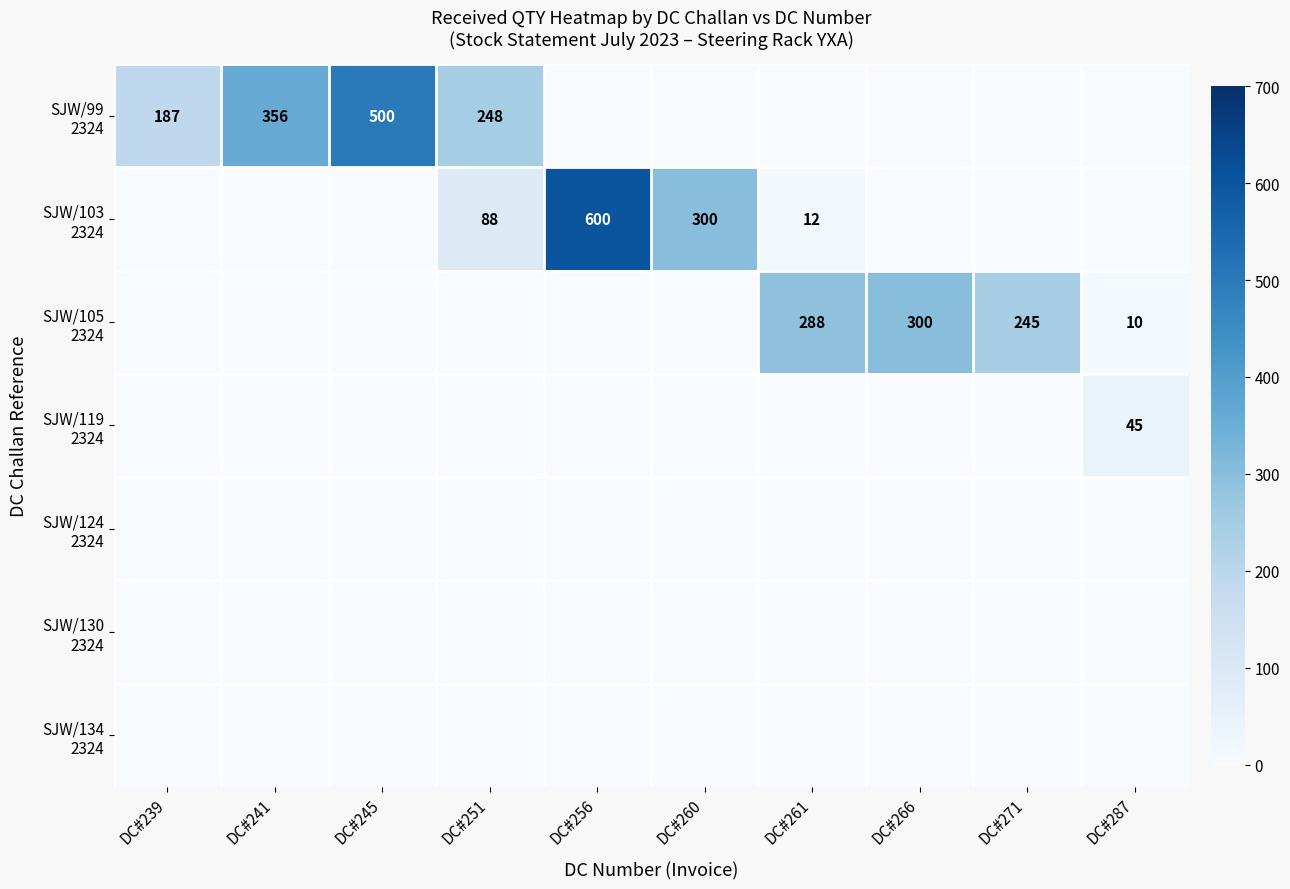

Which category has the highest value across all series?

DC#256